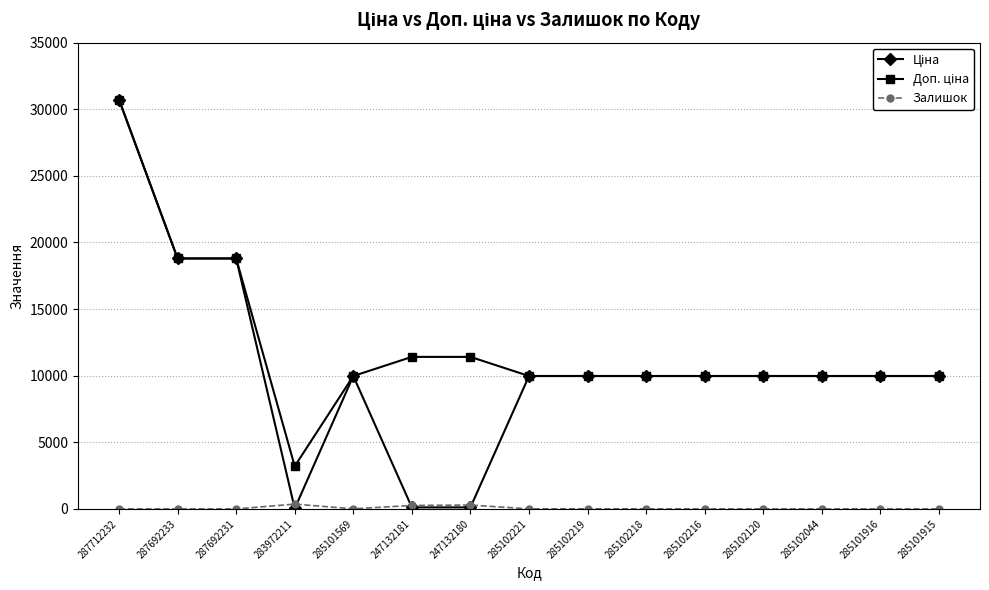

At how many categories does at least one series exceed 2449?

15